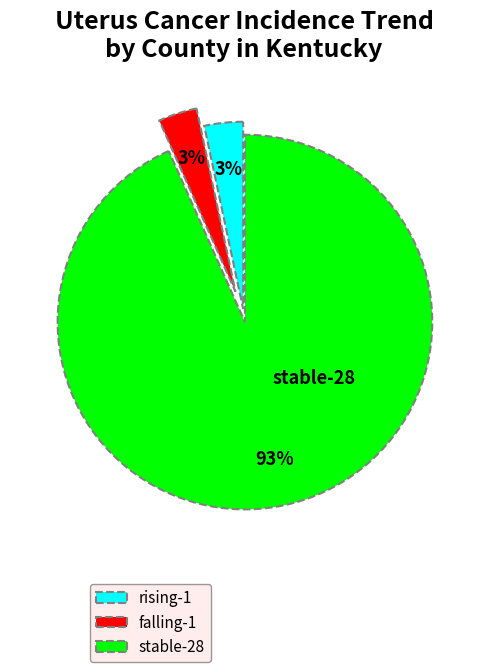

To the nearest percent, what portion does falling represent?

3%